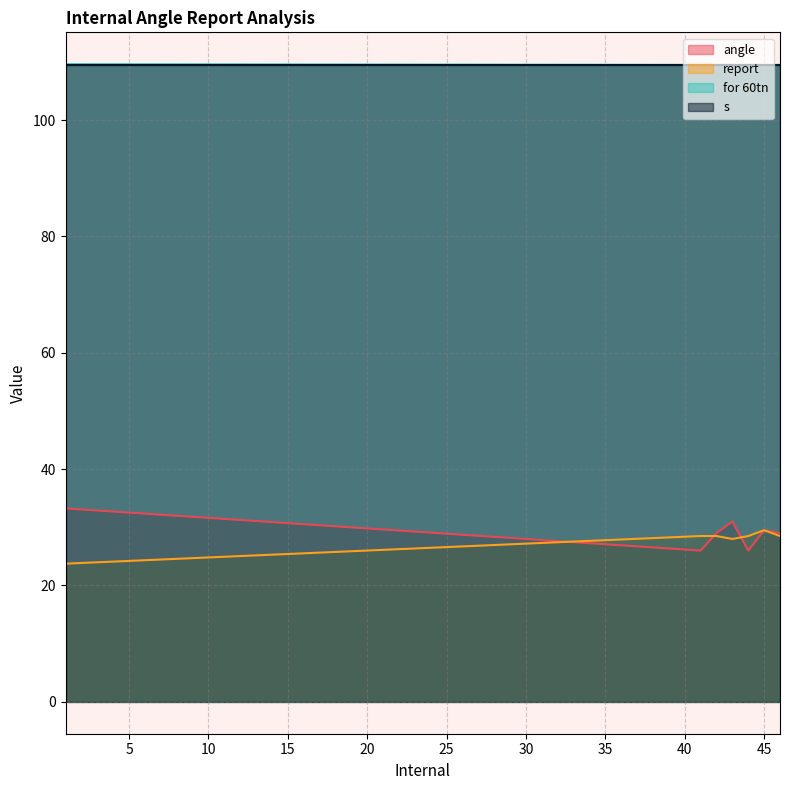

What is the maximum value shown in the chart?

109.6